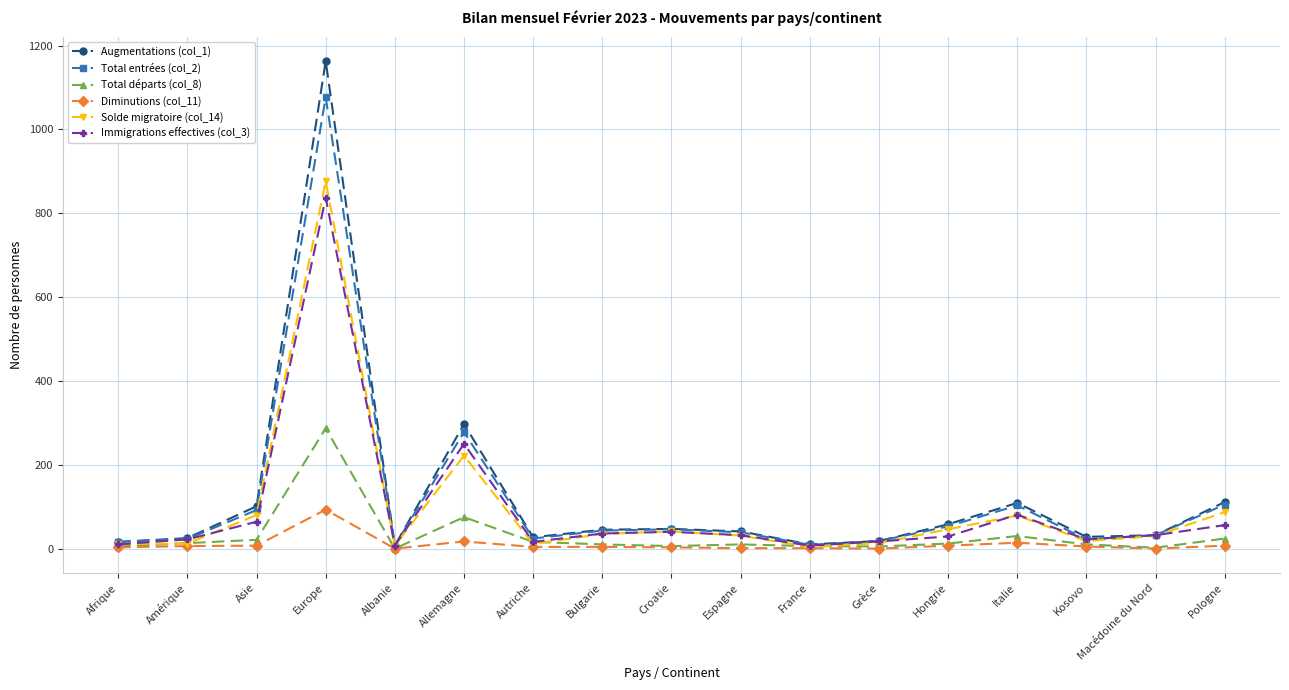

Is this an area chart (filled region under the line)?

No